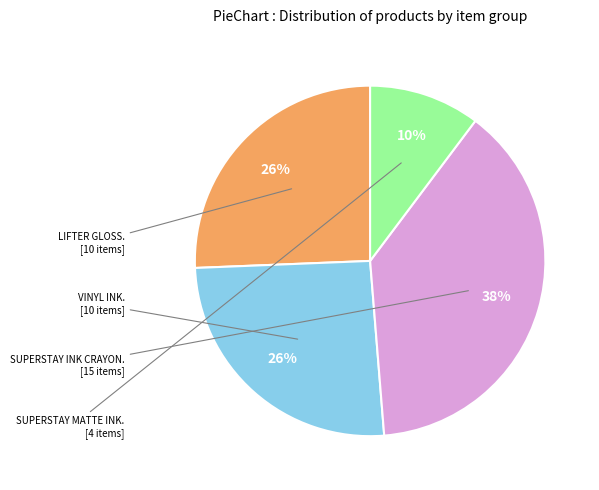

Is there any slice that represents more than half of the pie?

No